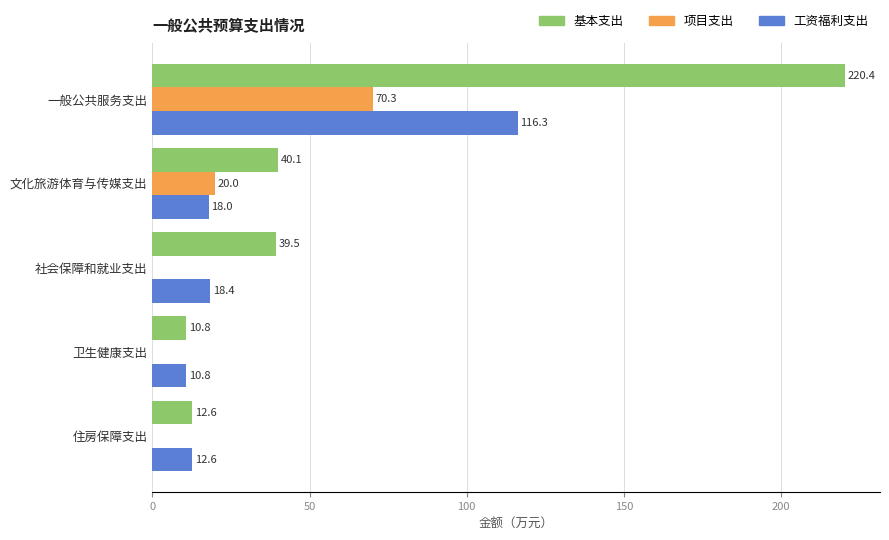

What is the total value across all series at 社会保障和就业支出?

57.9